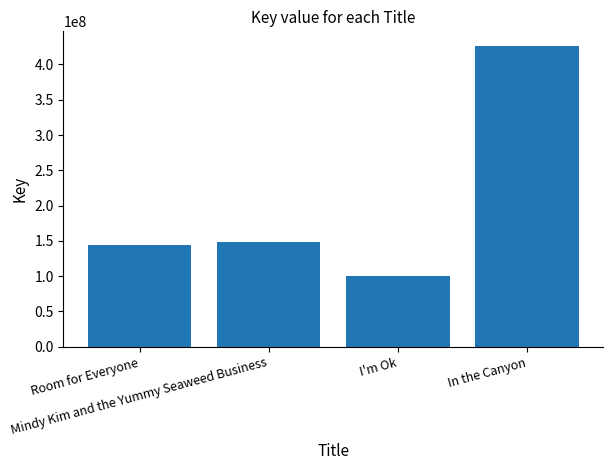

List the labels in order of value, smallest first.

I'm Ok, Room for Everyone, Mindy Kim and the Yummy Seaweed Business, In the Canyon